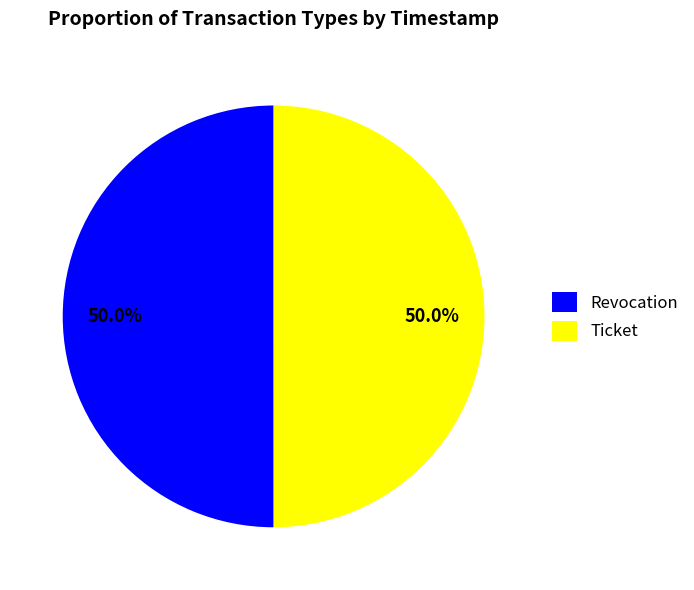

To the nearest percent, what portion does Ticket represent?

50%